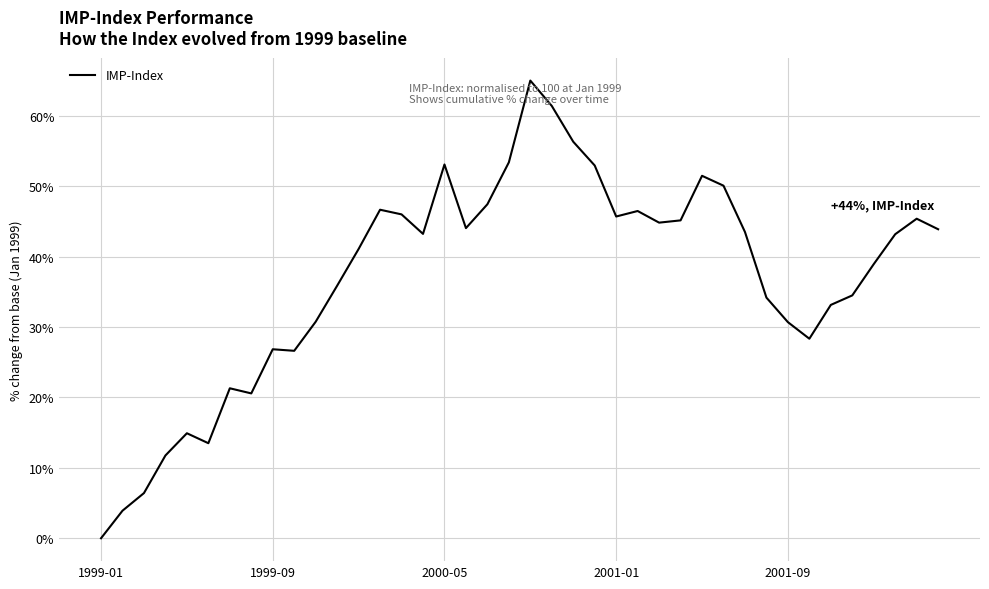

Does the chart display data point markers on the line(s)?

No